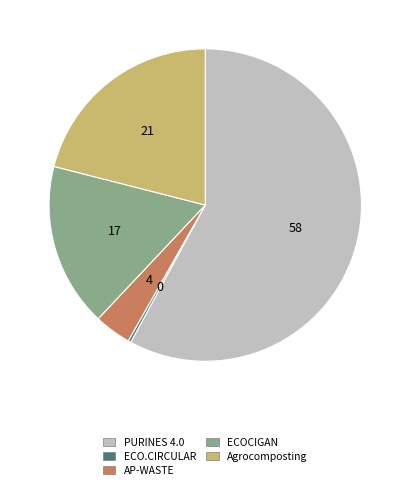

What is the ratio of the value at ECOCIGAN to the value at PURINES 4.0?

0.3